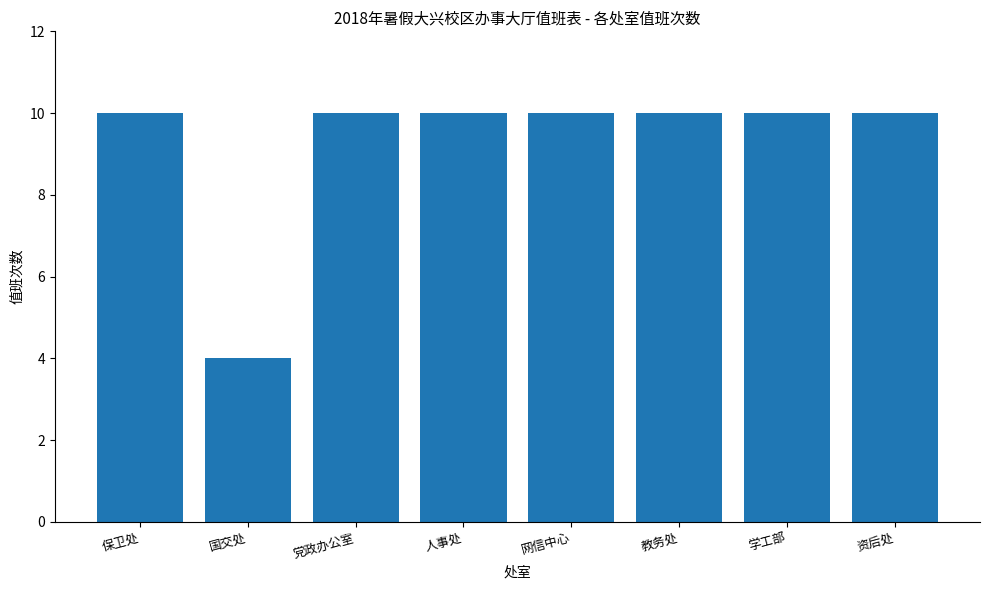

Reading left to right, transcribe all the data shown in this chart.

10	4	10	10	10	10	10	10